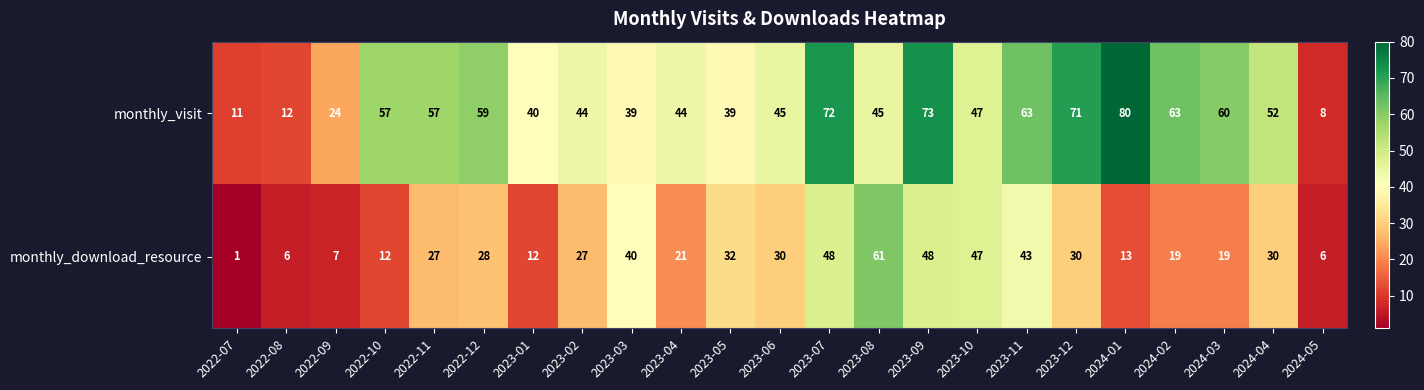

Which series has the widest spread of values?

monthly_visit